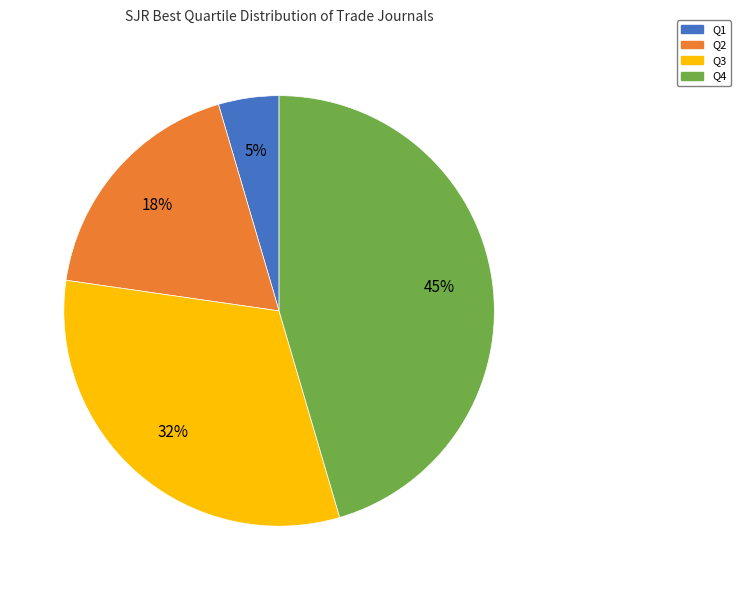

How many slices are in this pie chart?

4